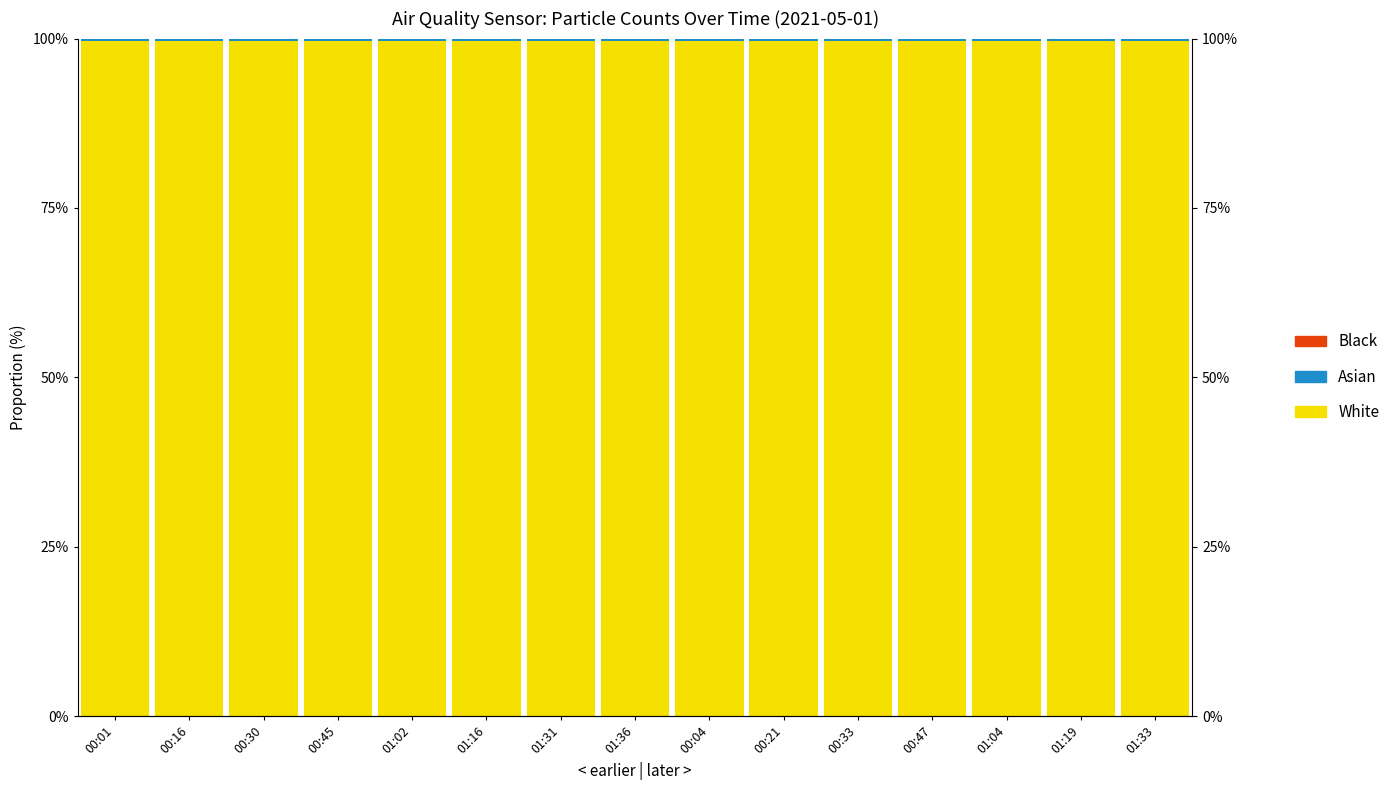

What is the total value across all series at 00:33?

100.0